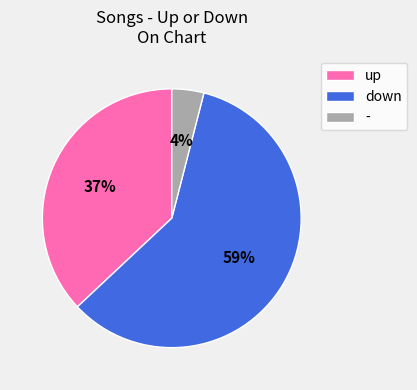

How many segments does this pie chart have?

3